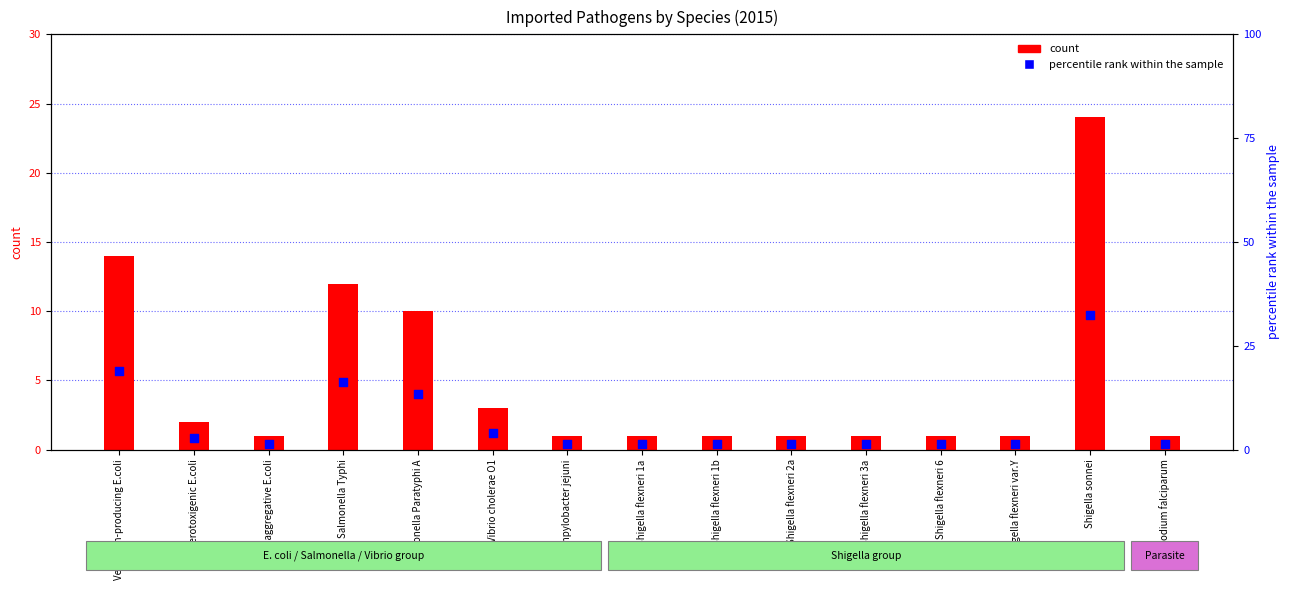

What is the total value across all series at Salmonella Typhi?

28.2